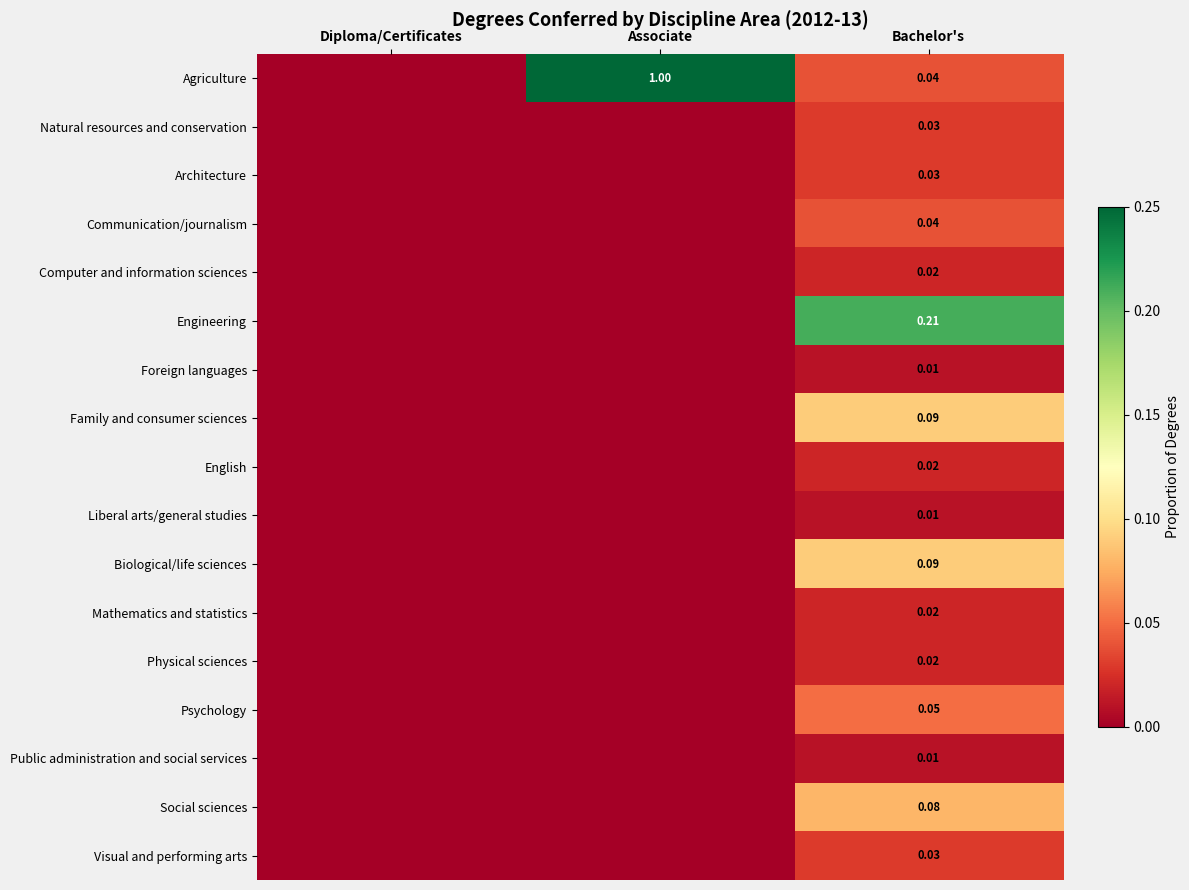

List the labels in order of Agriculture value, smallest first.

Diploma/Certificates, Bachelor's, Associate